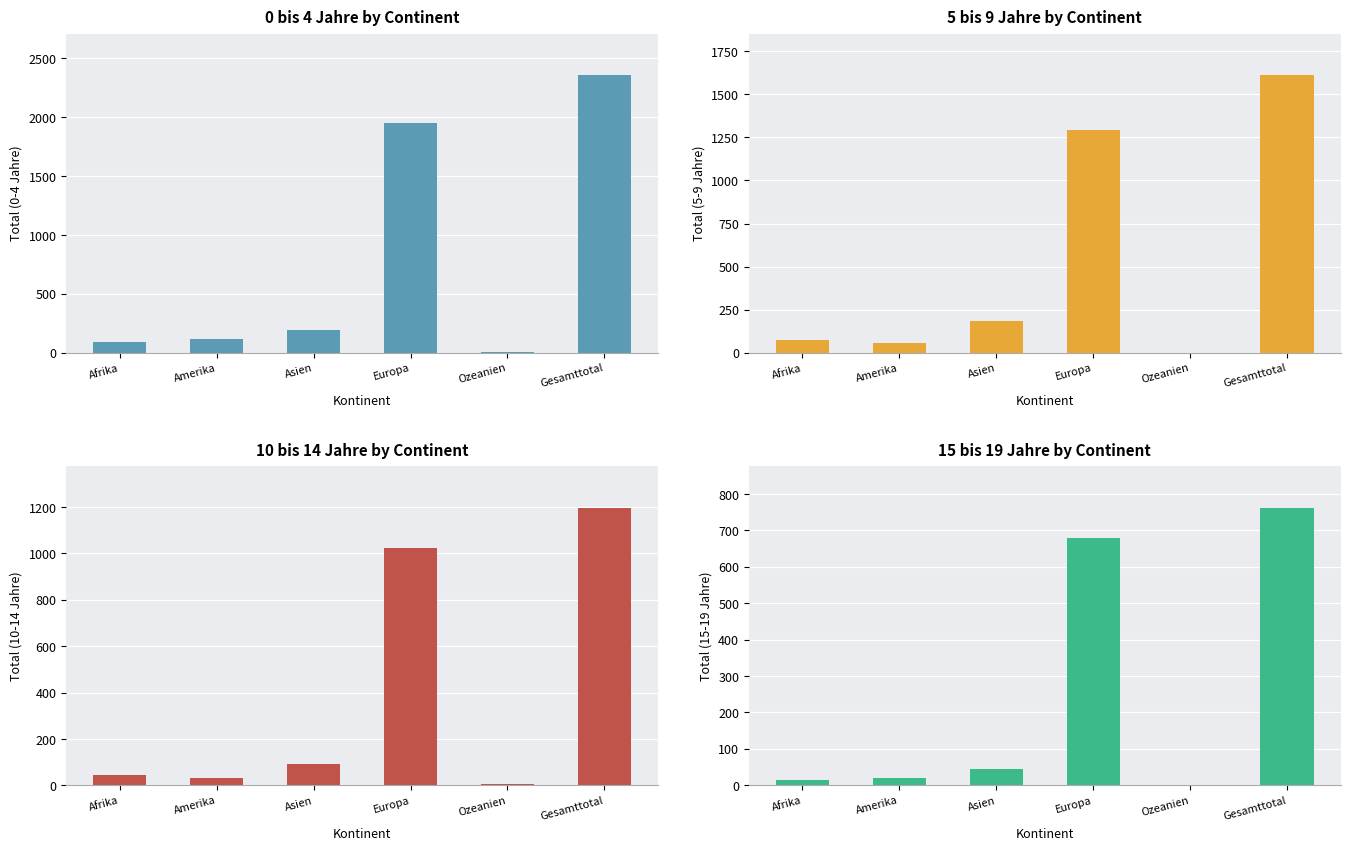

At which category is the sum across all series the highest?

Gesamttotal